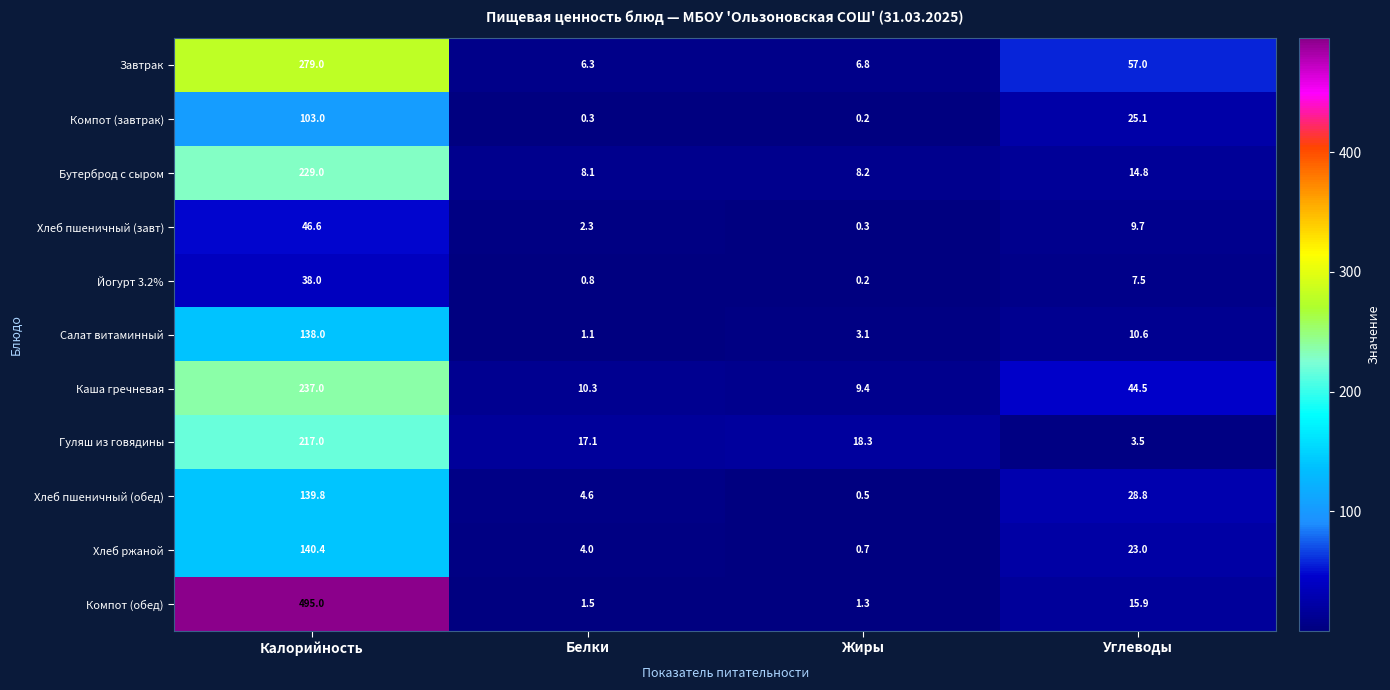

Which series changed the most between Жиры and Углеводы?

Завтрак